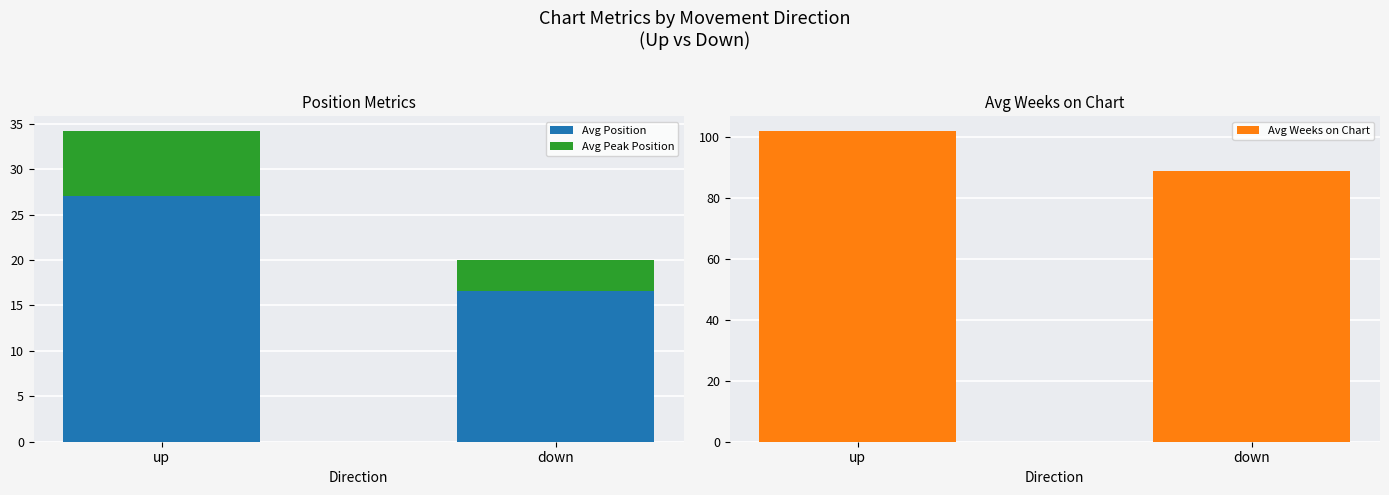

Read the Avg Peak Position value at down.

3.5